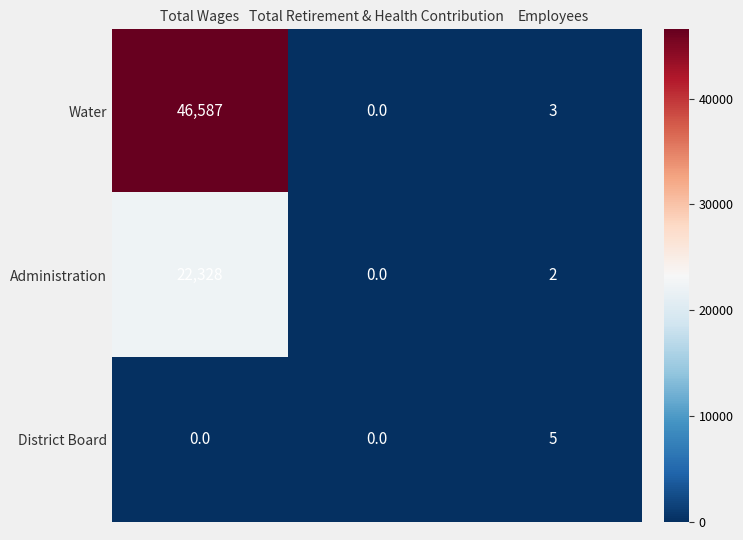

What is the maximum value shown in the chart?

46587